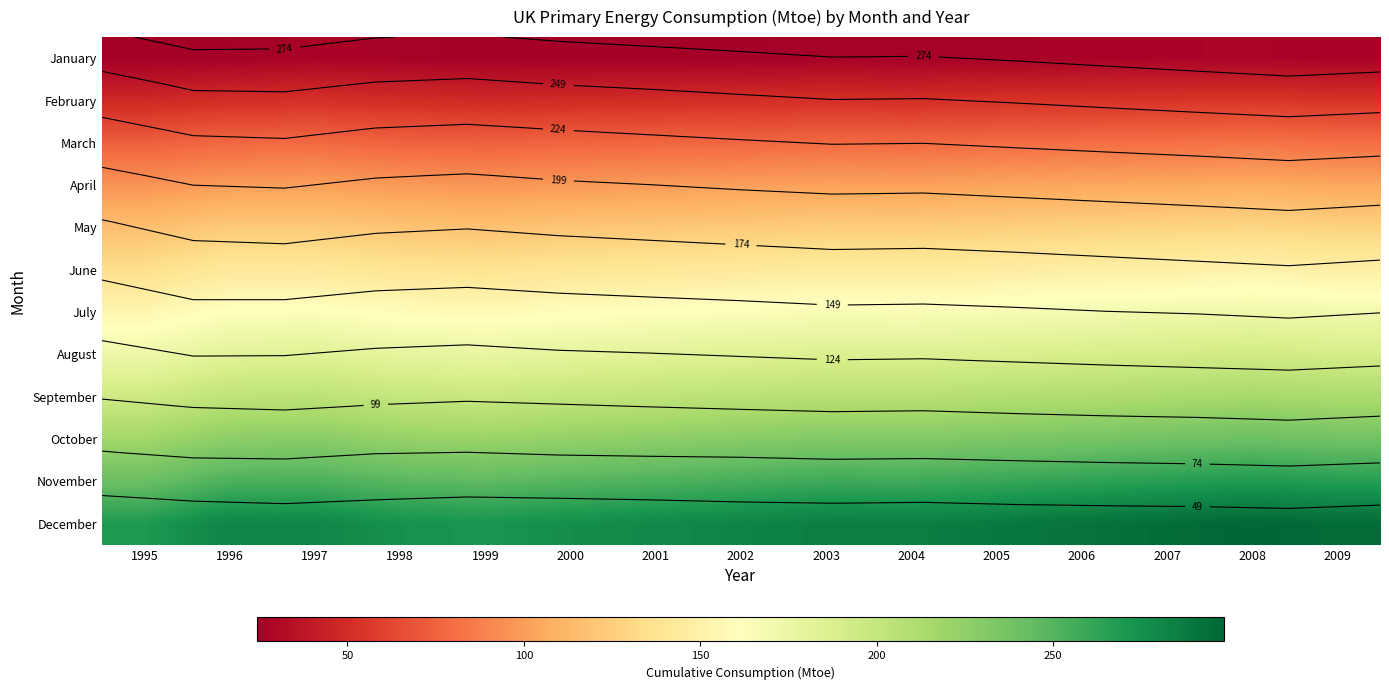

Rank the categories by March value from lowest to highest.

1995, 1999, 1998, 2000, 2001, 2002, 1996, 2004, 1997, 2003, 2005, 2006, 2009, 2007, 2008